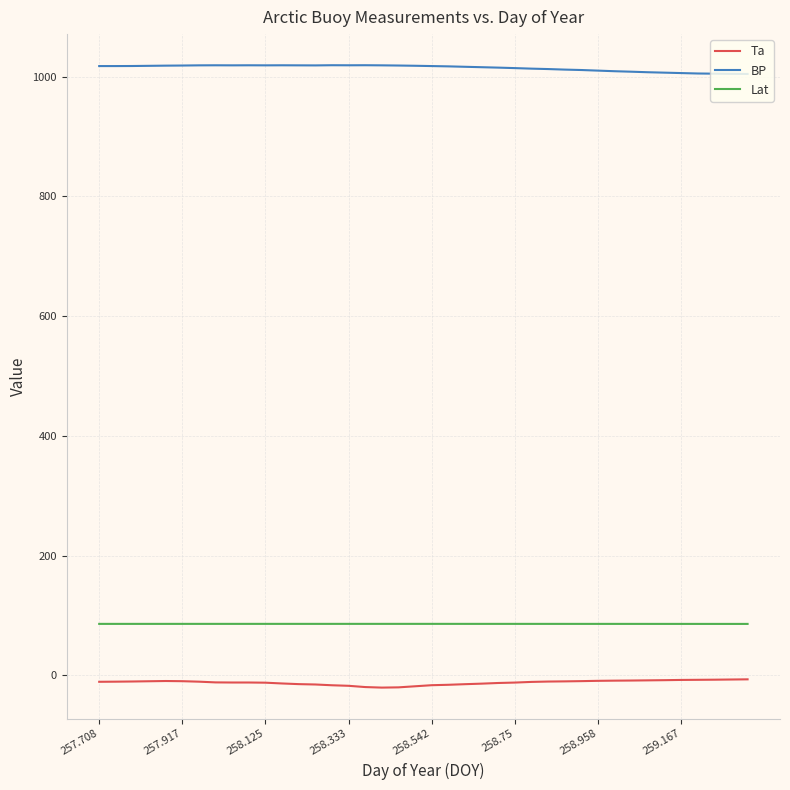

True or false: Lat and Ta intersect in this chart.

False